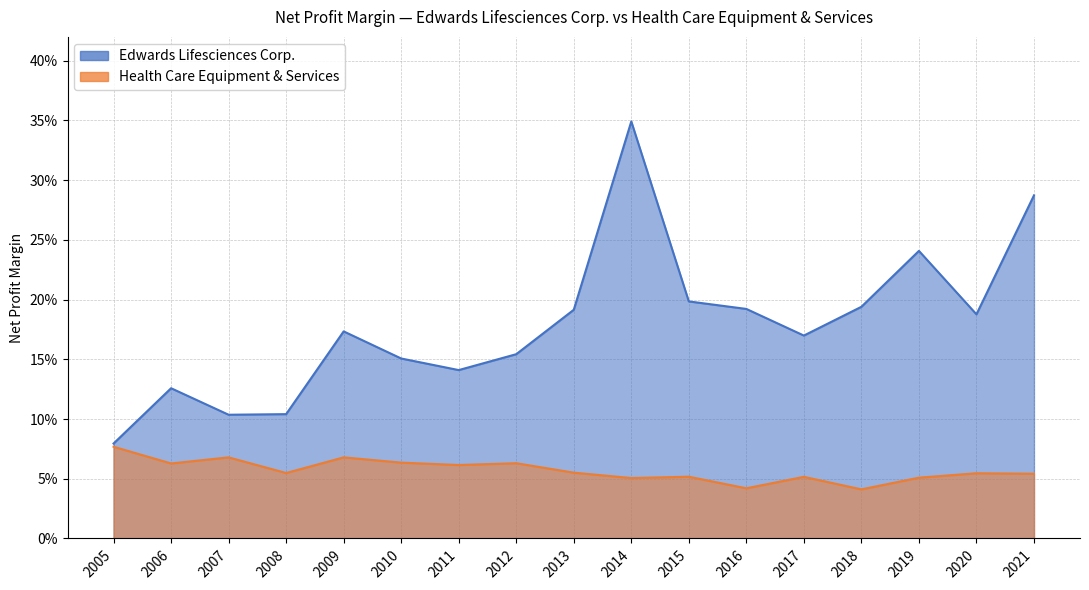

What is the maximum value shown in the chart?

0.3